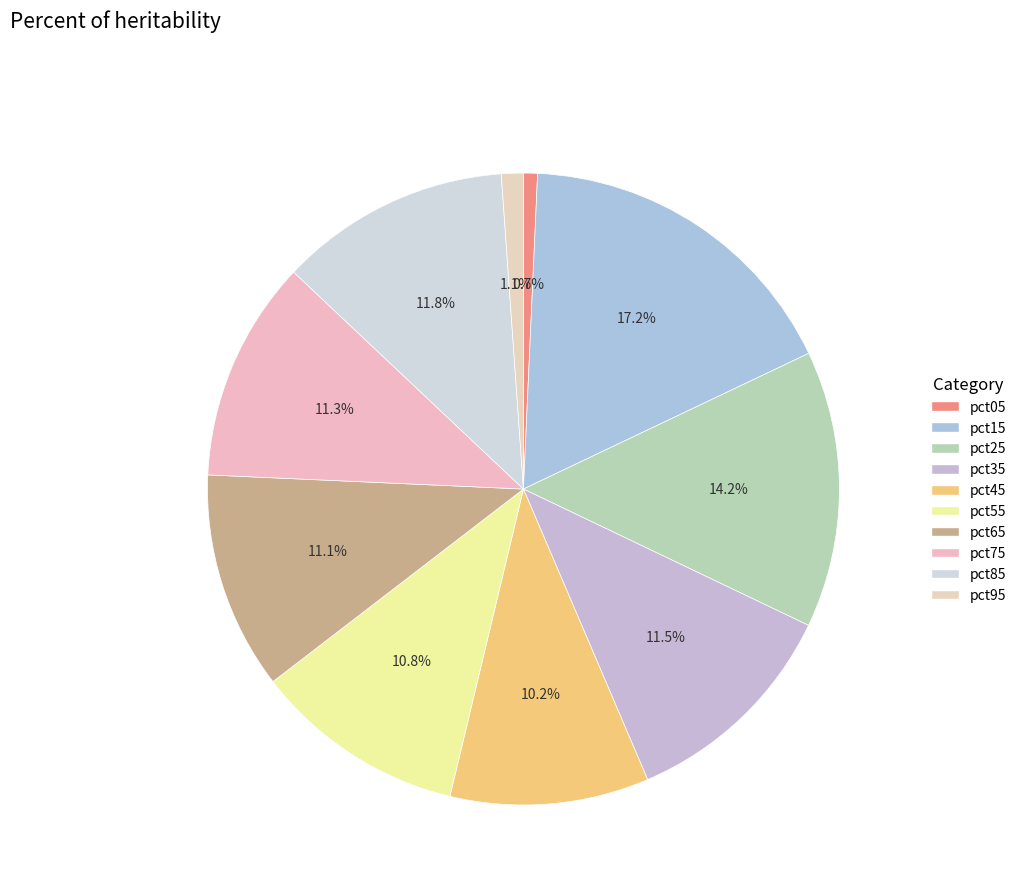

What percentage is the pct75 slice, to the nearest percent?

11%